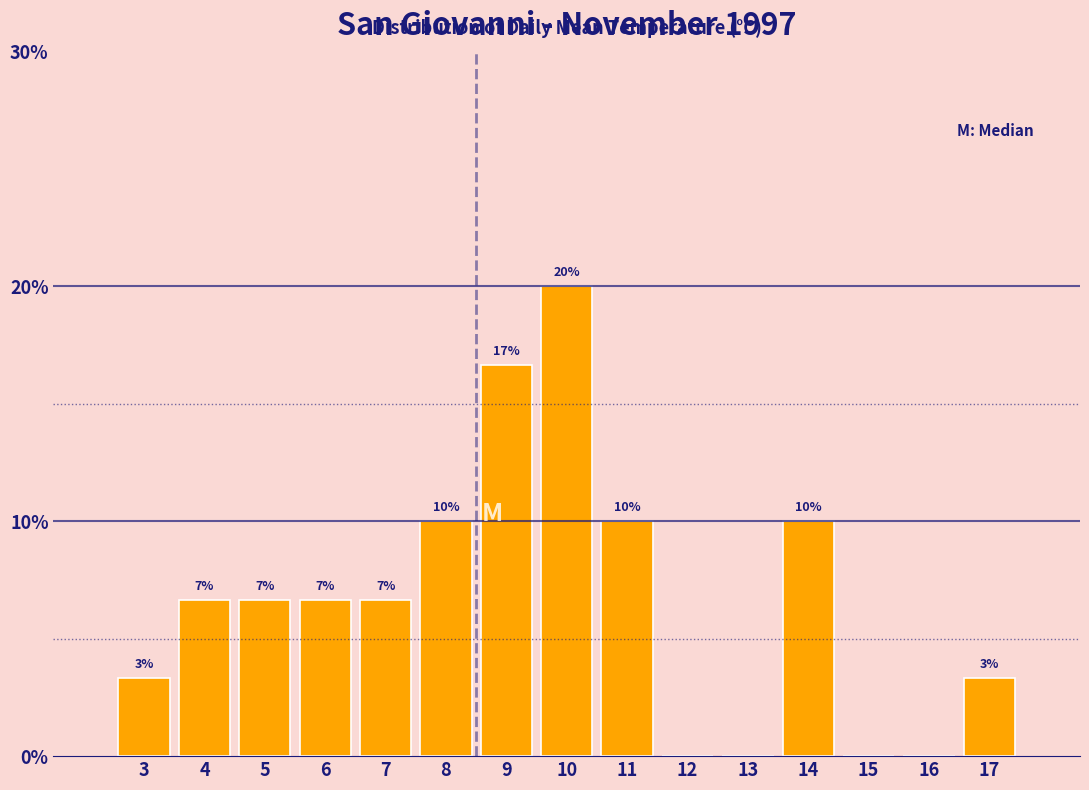

Are the bars horizontal?

No